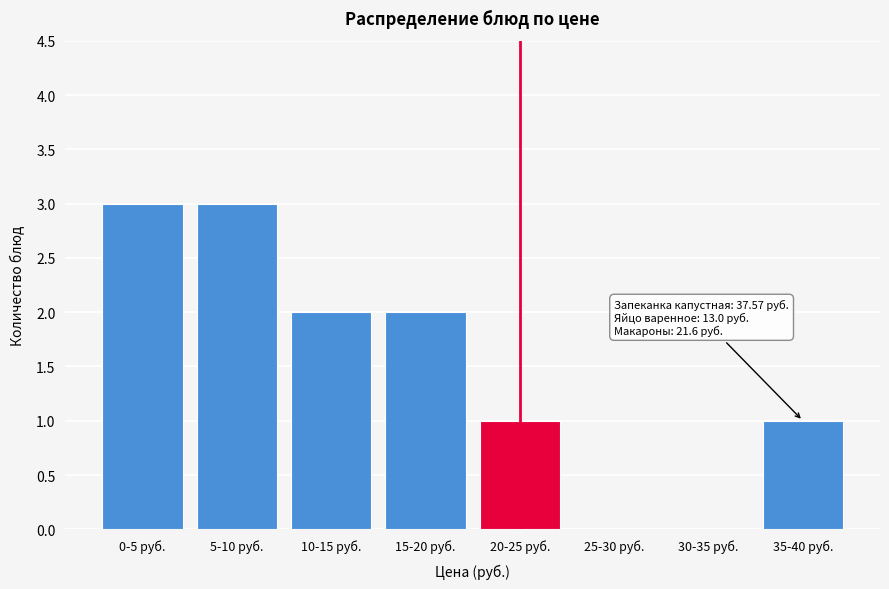

Reading left to right, list all the values displayed in this chart.

0-5 руб.=3	5-10 руб.=3	10-15 руб.=2	15-20 руб.=2	20-25 руб.=1	25-30 руб.=0	30-35 руб.=0	35-40 руб.=1